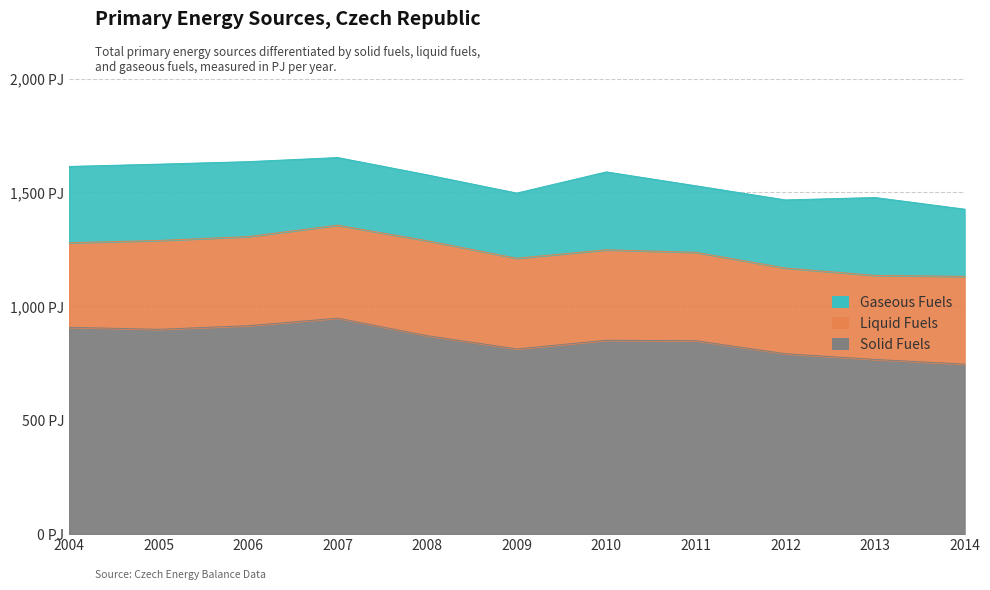

What is the difference between the Gaseous Fuels values at 2006 and 2012?

30.0